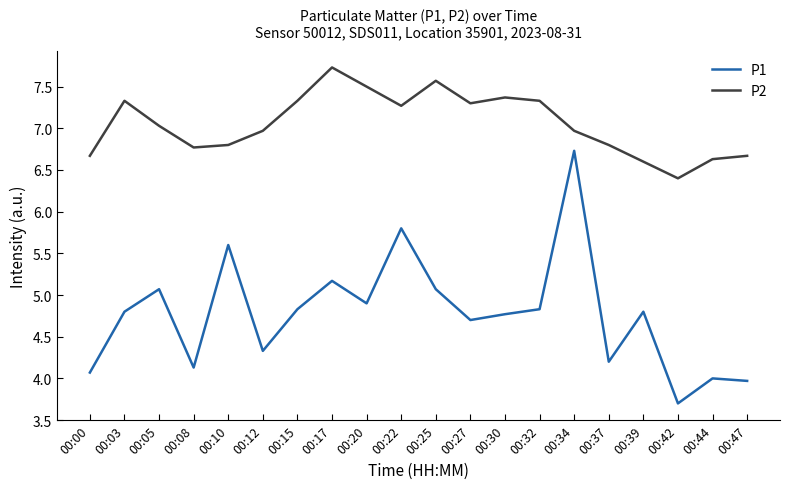

How many values in the P2 series exceed 7?

10